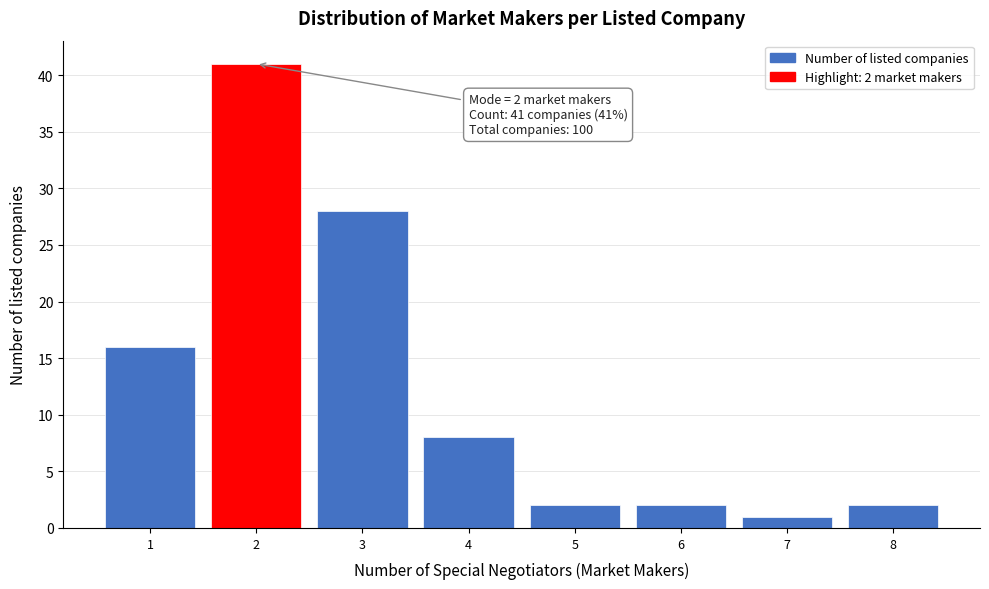

Which range on the x-axis has the tallest bar?

1.5 to 2.5